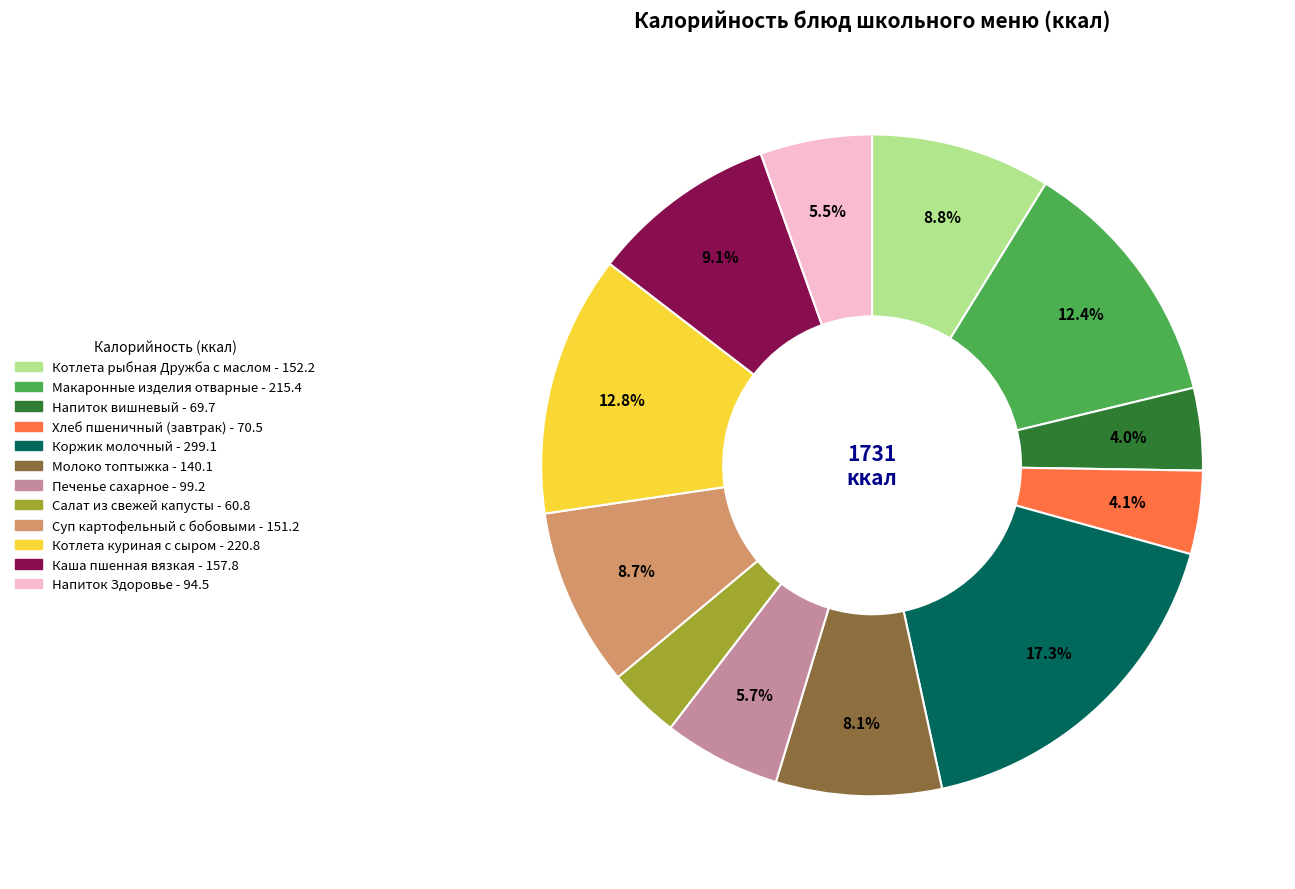

Count the number of slices in the pie.

12